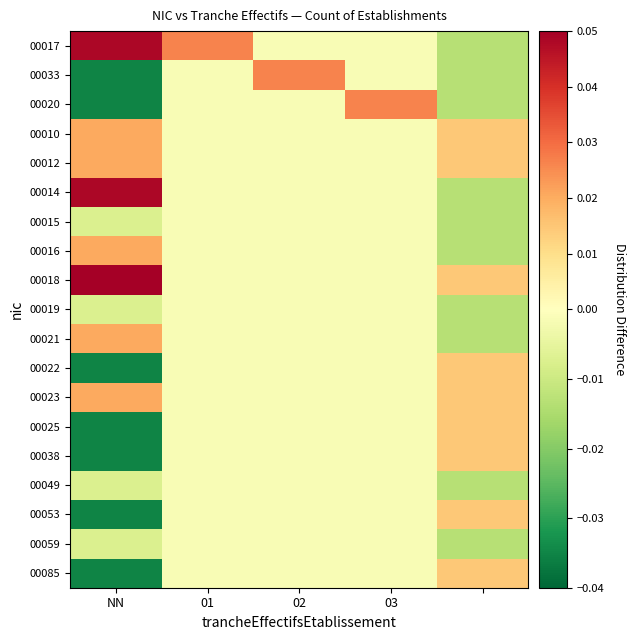

Which category has the highest value across all series?

NN